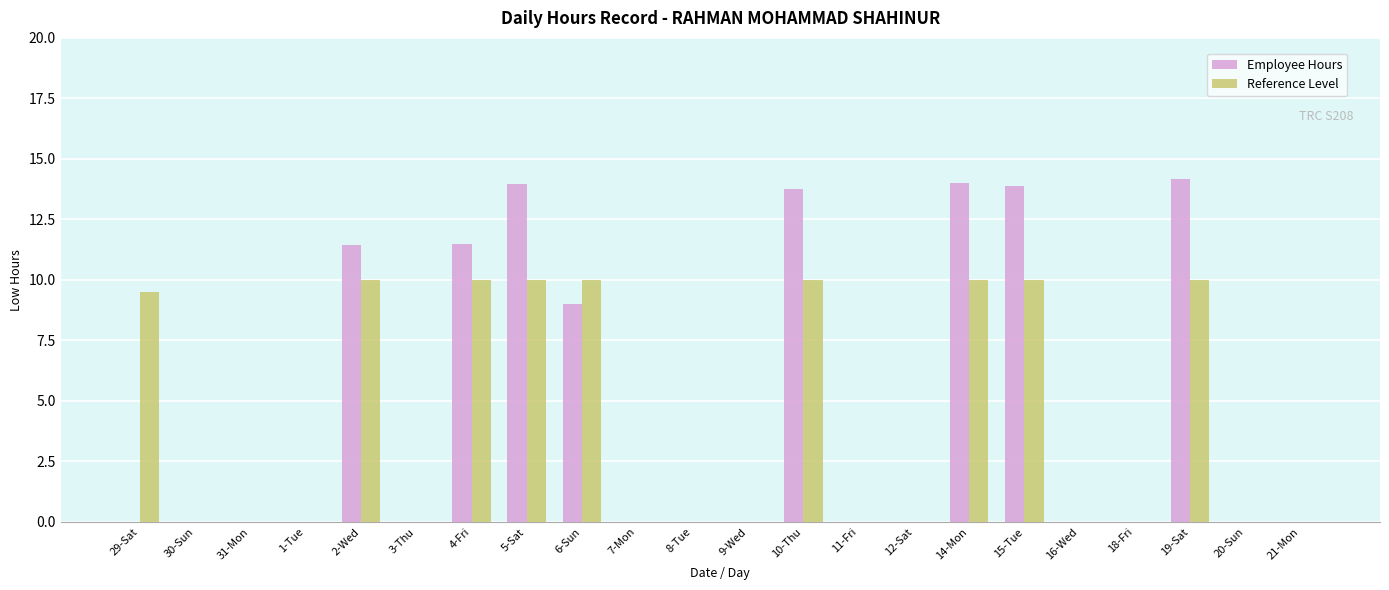

How many data points does each series have?

22